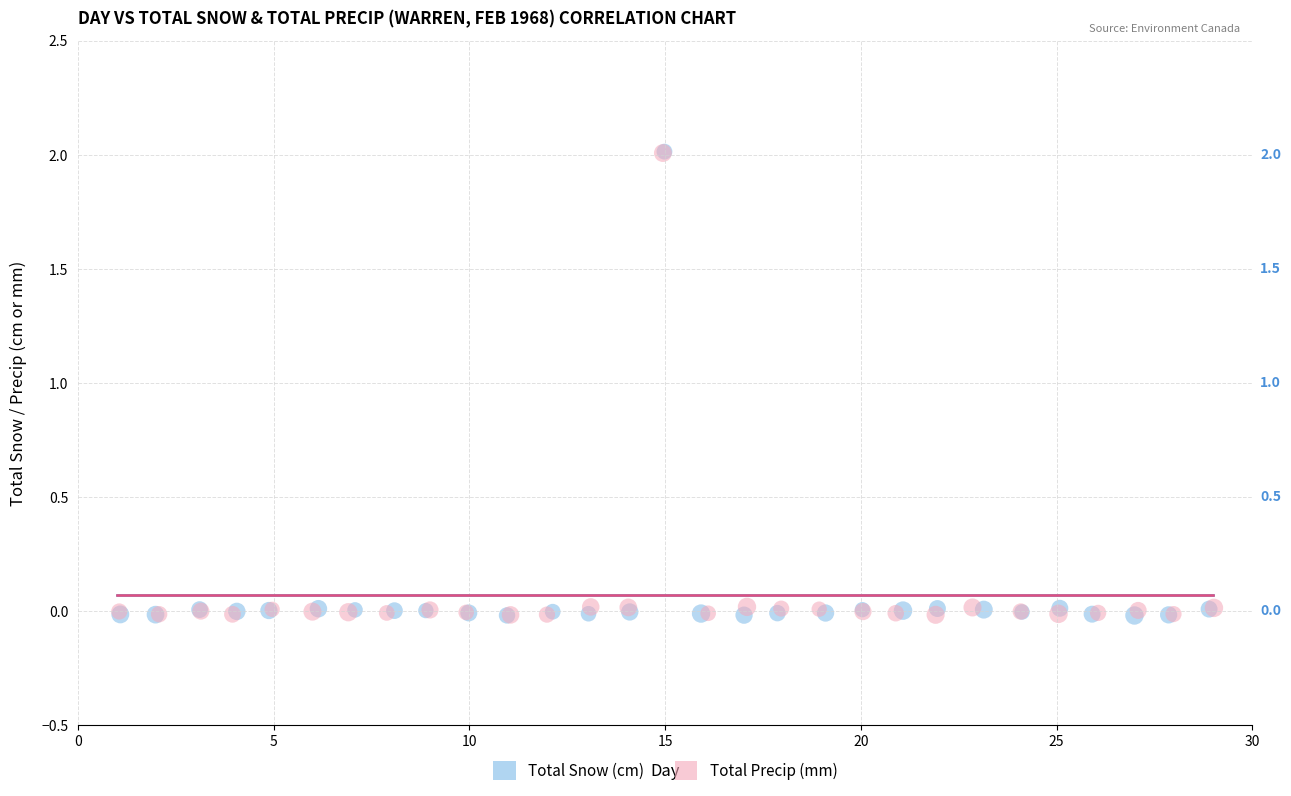

What are all the series names shown in the legend?

Total Snow (cm), Total Precip (mm)